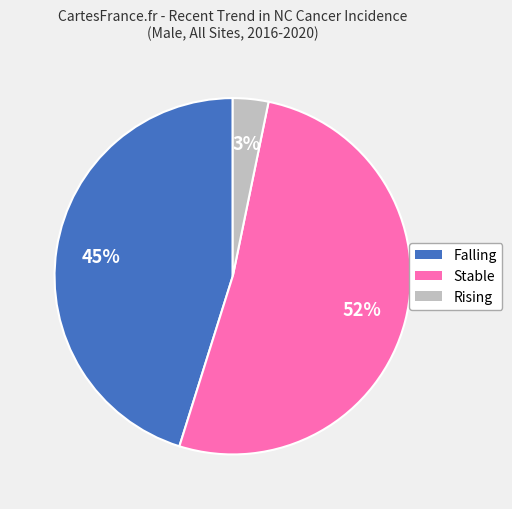

To the nearest percent, what percentage of the pie is Stable?

52%